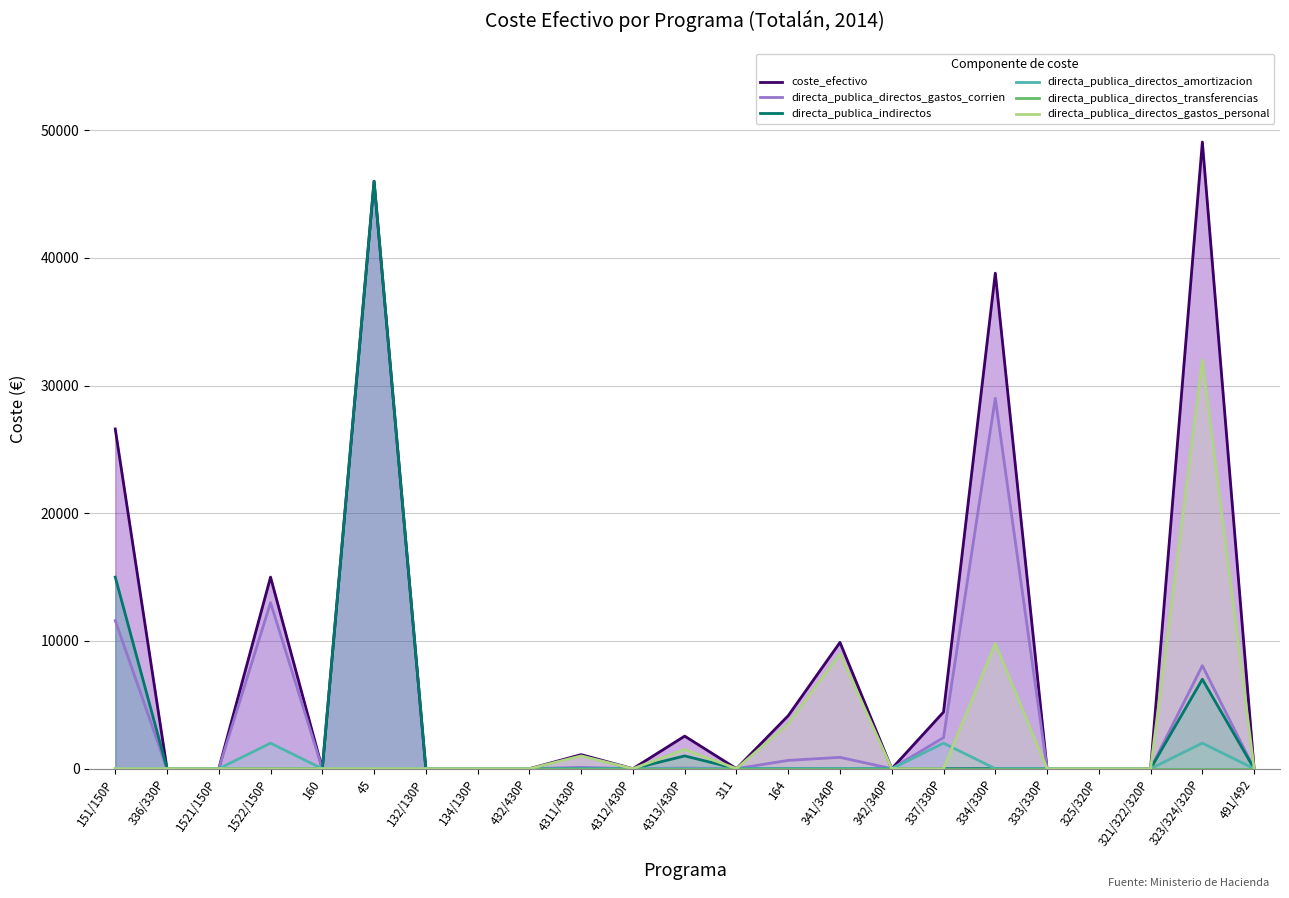

True or false: directa_publica_directos_gastos_personal and directa_publica_directos_amortizacion intersect in this chart.

True